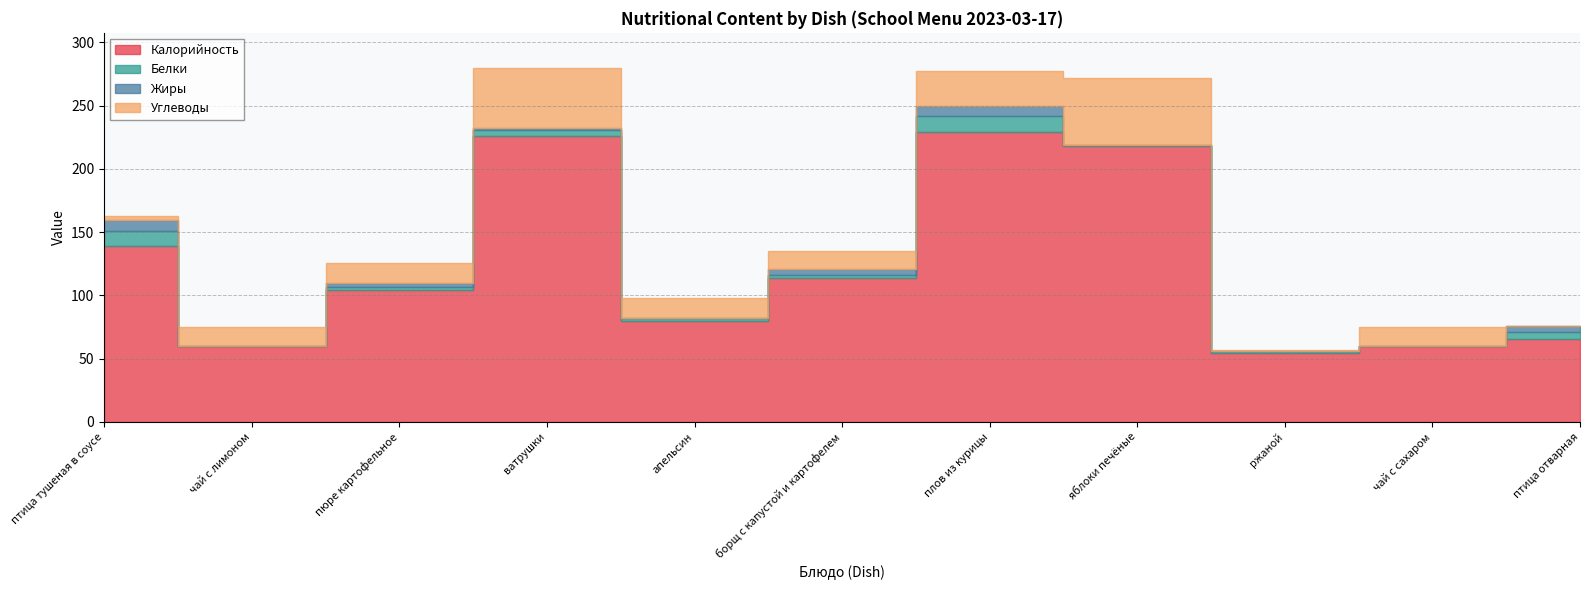

At how many categories does at least one series exceed 40?

11